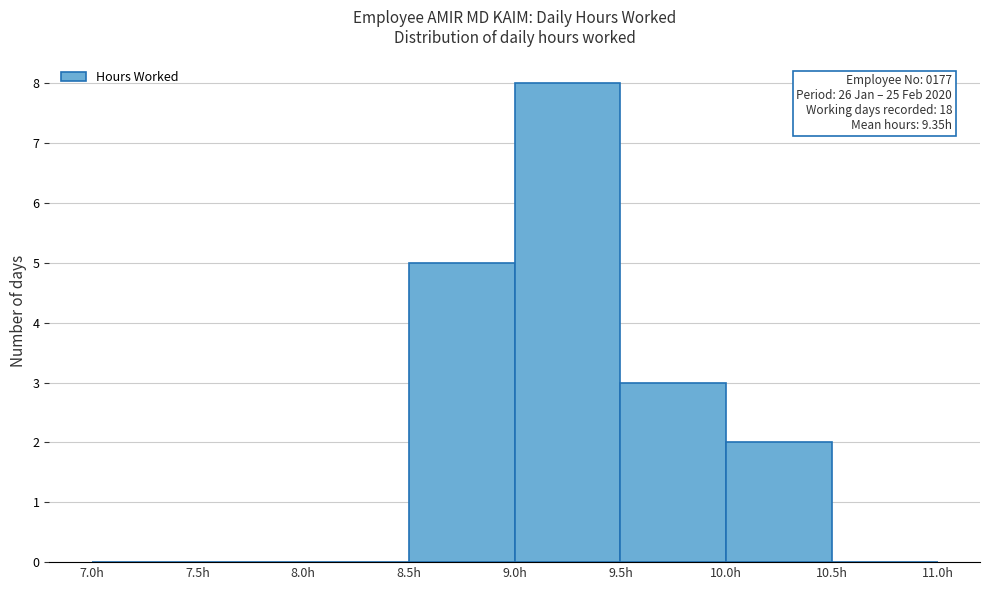

Over which range of the x-axis is the bar tallest?

9.0 to 9.5